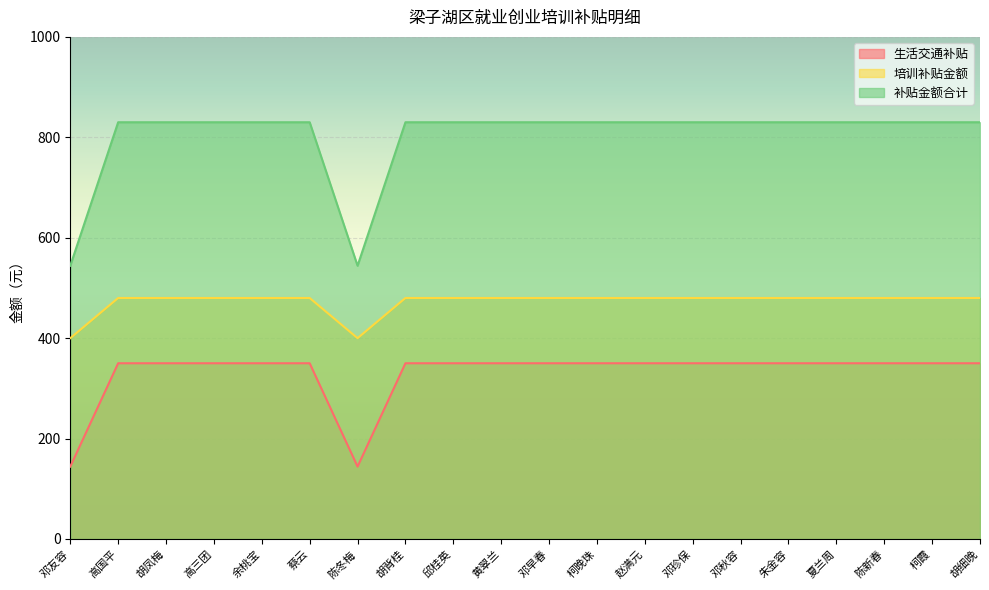

What is the greatest value displayed?

830.0